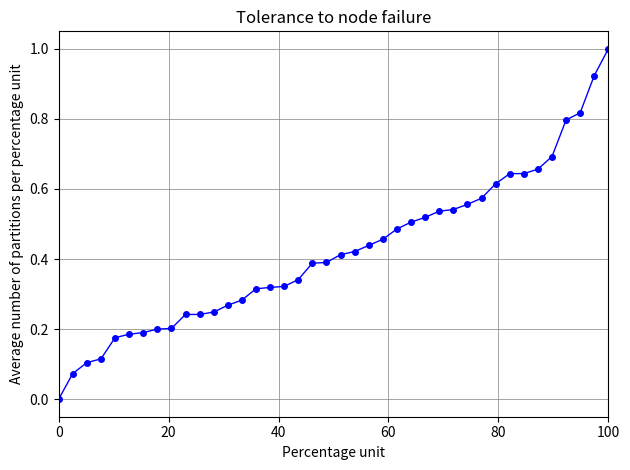

What is the sum of all values?

16.8